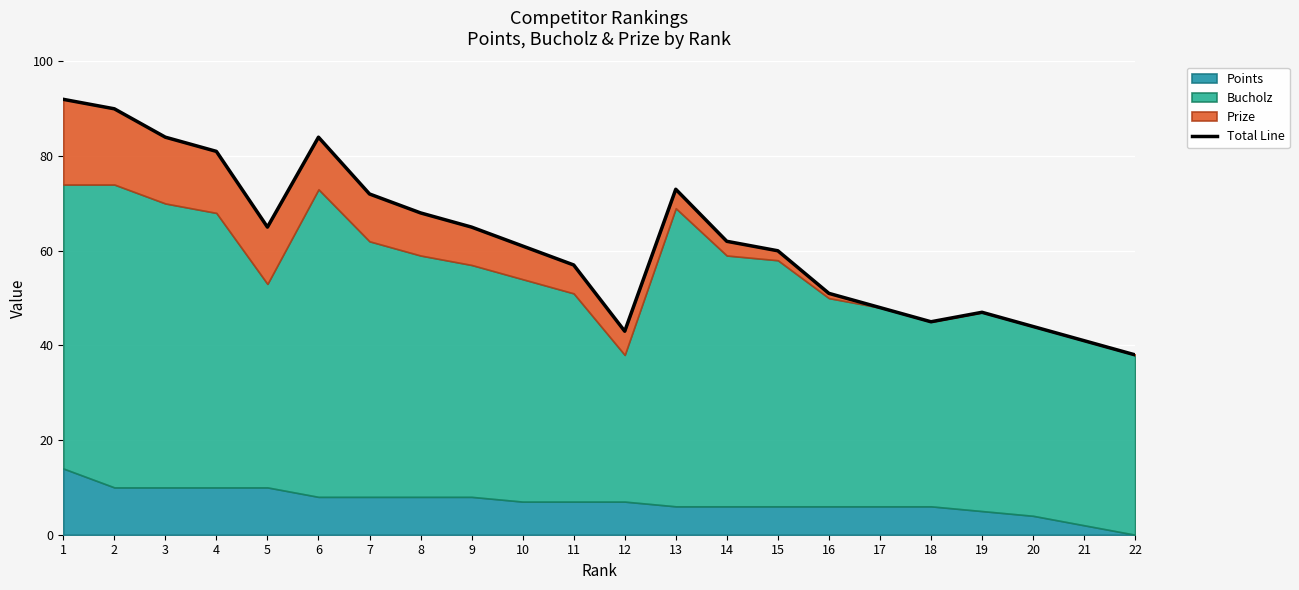

What is the ratio of the value at 10 to the value at 7?

0.8